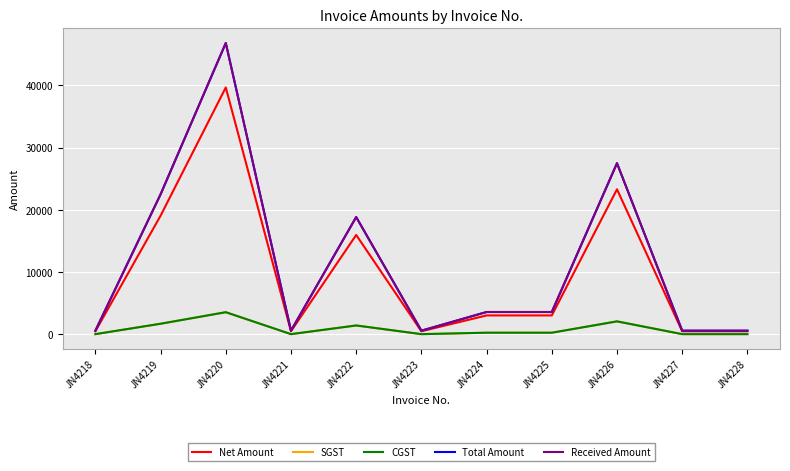

True or false: SGST and CGST cross at least once.

False